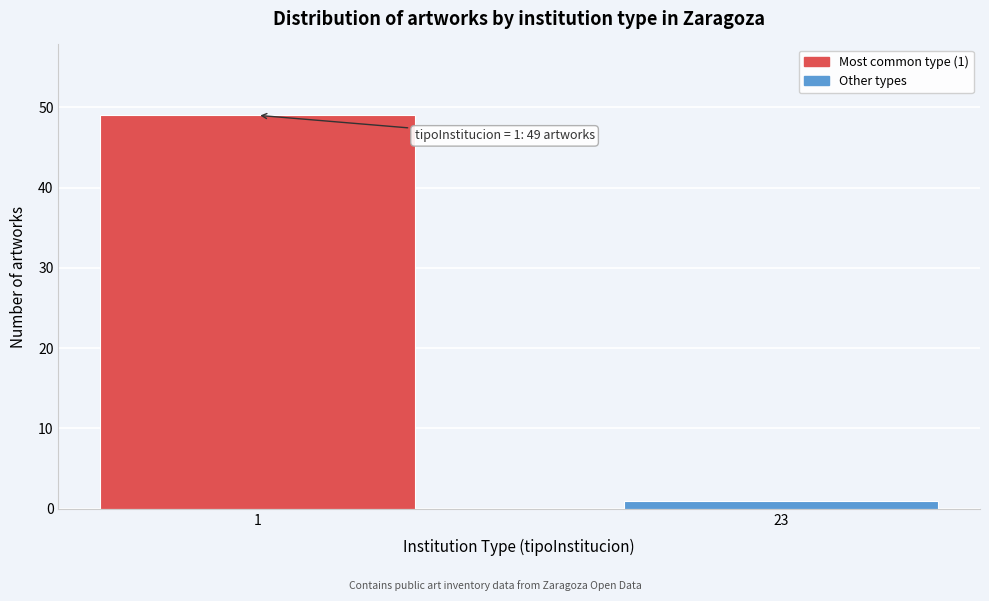

Reading left to right, transcribe all the data shown in this chart.

1=49	23=1